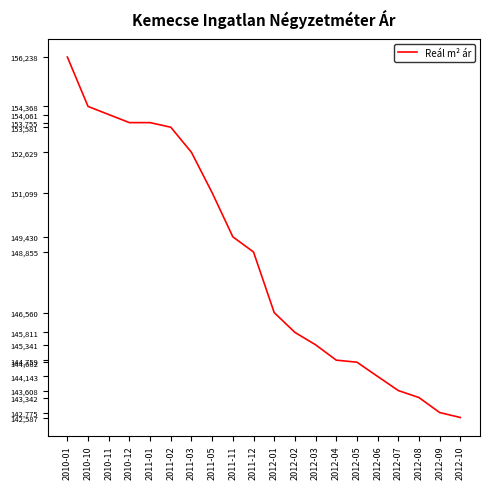

Which label corresponds to the smallest value in the chart?

2012-10